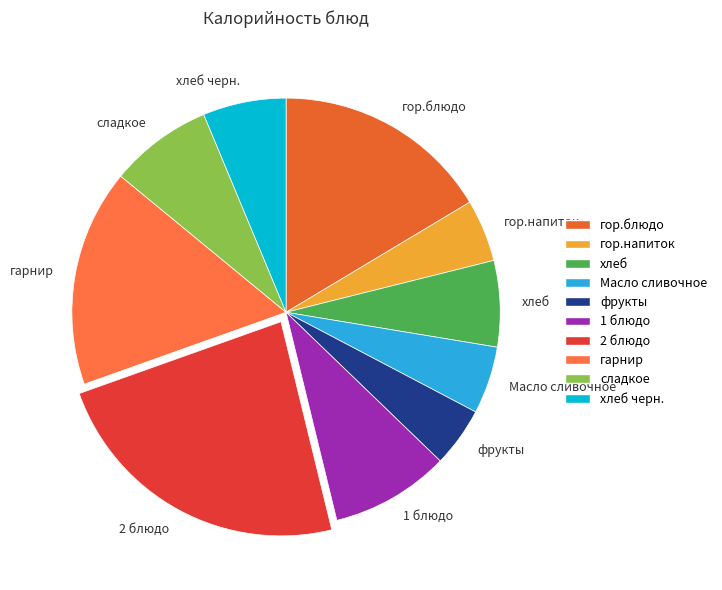

Combined, do фрукты and хлеб черн. account for over 50%?

No